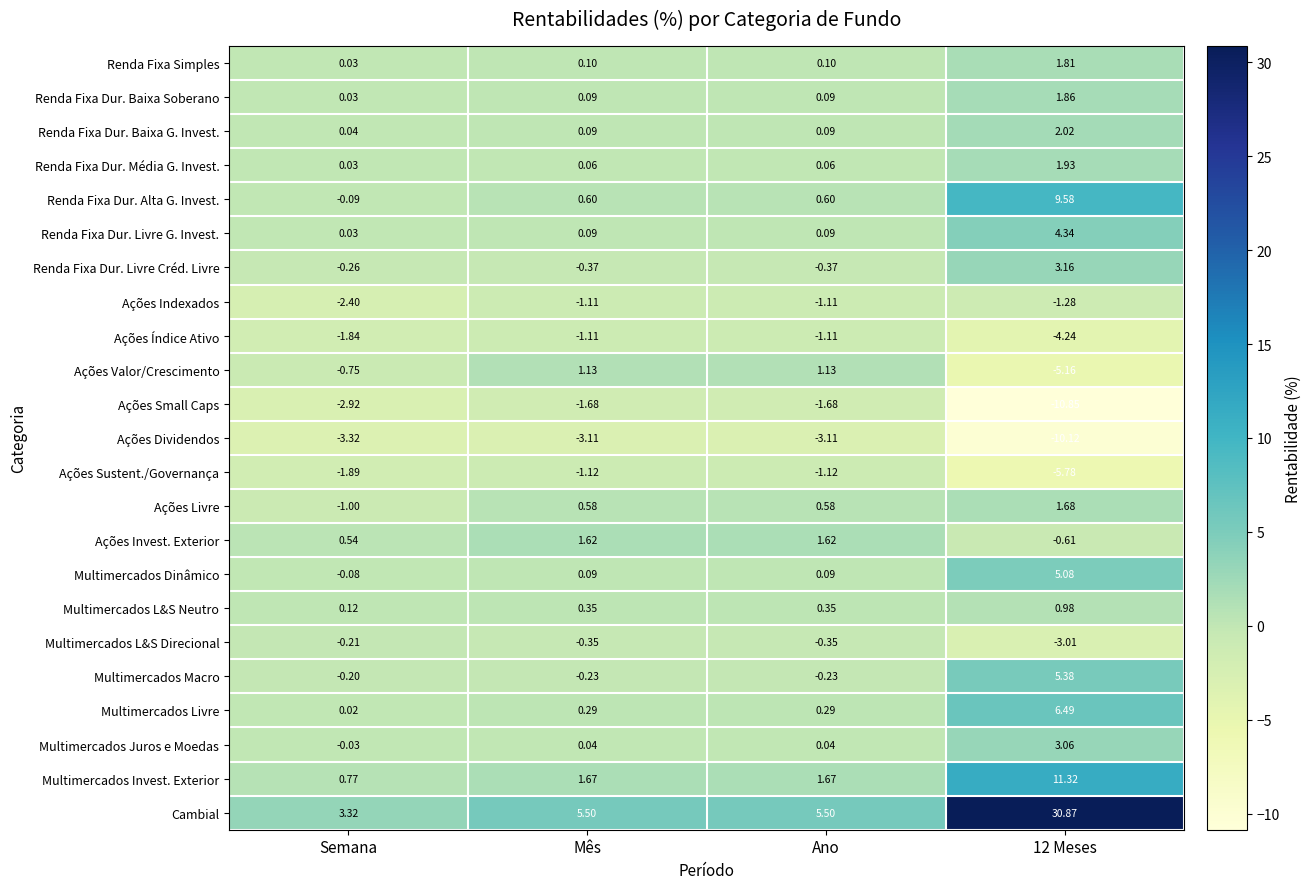

Count the number of data series in this chart.

23